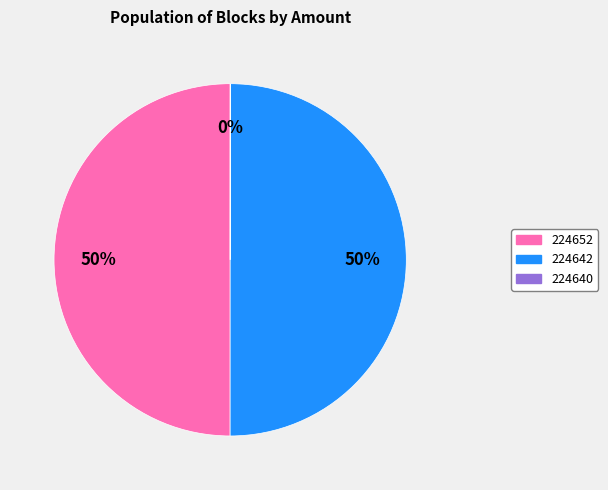

True or false: 224642 accounts for 37% of the total.

False